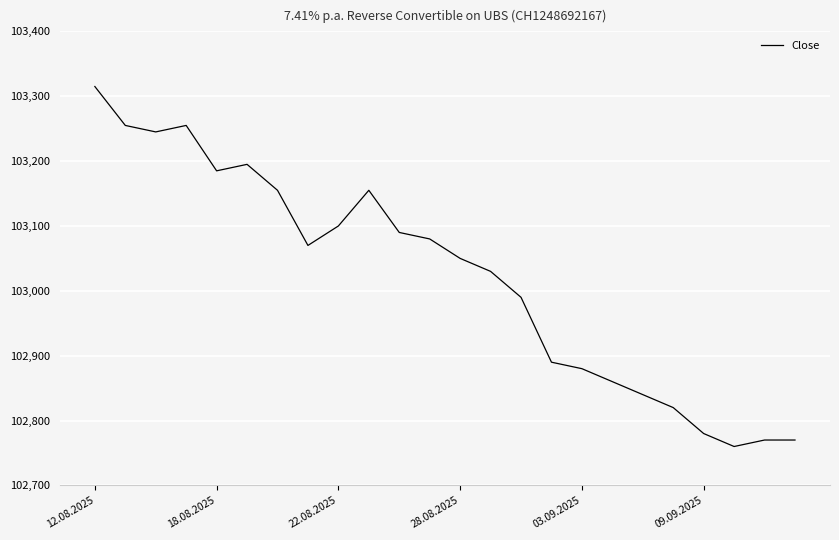

What is the difference between the maximum and minimum values?

555